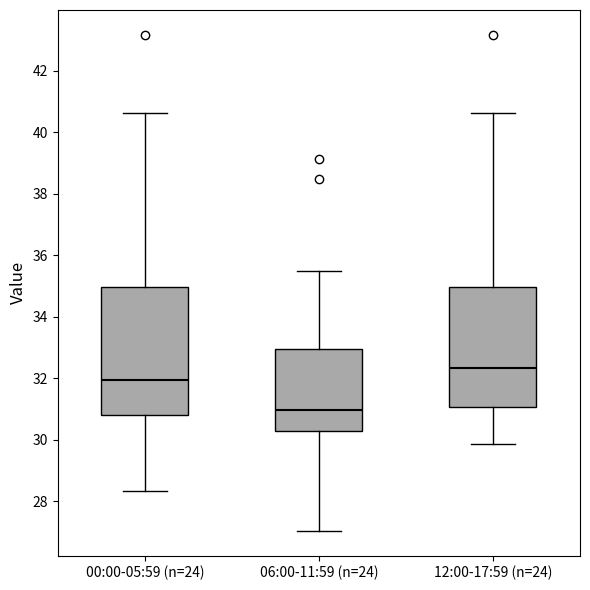

Reading left to right, read every box against the y-axis: the position of its median line, the range the box covers, and the ends of its whiskers. The values are not printed on the chart, so give them approximately, as read against the axis.

00:00-05:59 (n=24): median 32.0, box 30.8 to 35.0, whiskers 28.4 to 40.6
06:00-11:59 (n=24): median 31.0, box 30.2 to 33.0, whiskers 27.0 to 35.4
12:00-17:59 (n=24): median 32.4, box 31.0 to 35.0, whiskers 29.8 to 40.6